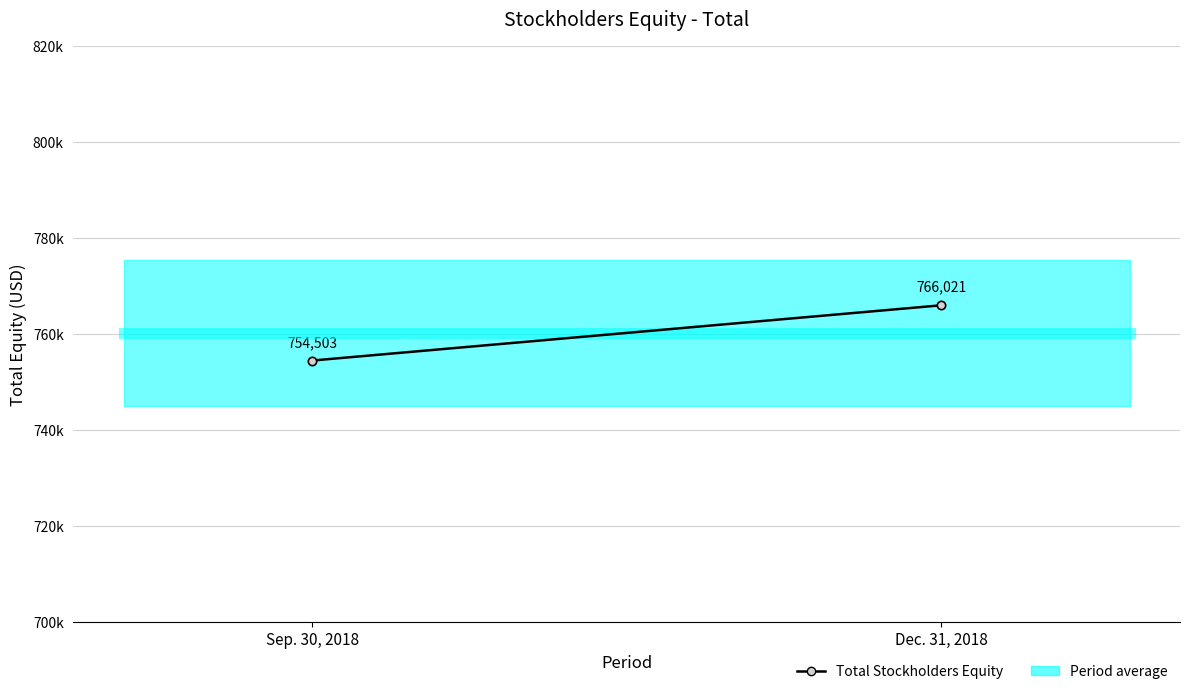

What is the greatest value displayed?

766021